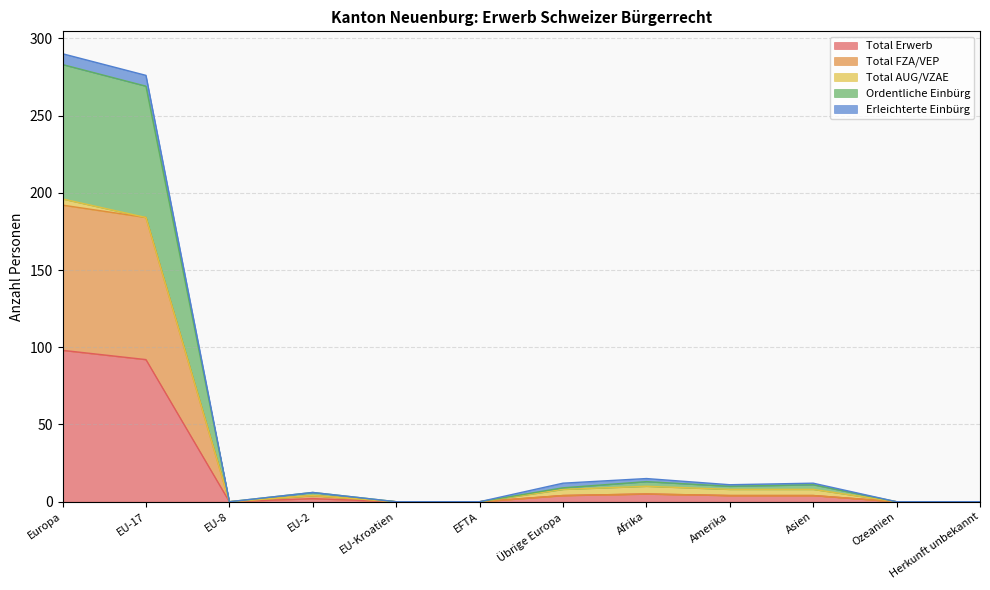

At which label is Ordentliche Einbürg closest to 141?

EU-17